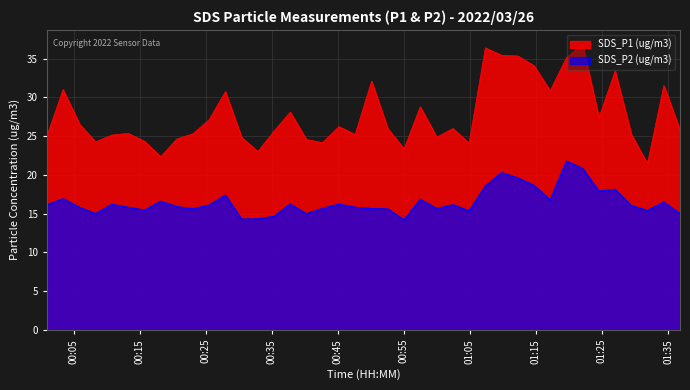

True or false: SDS_P2 (ug/m3) and SDS_P1 (ug/m3) intersect in this chart.

False